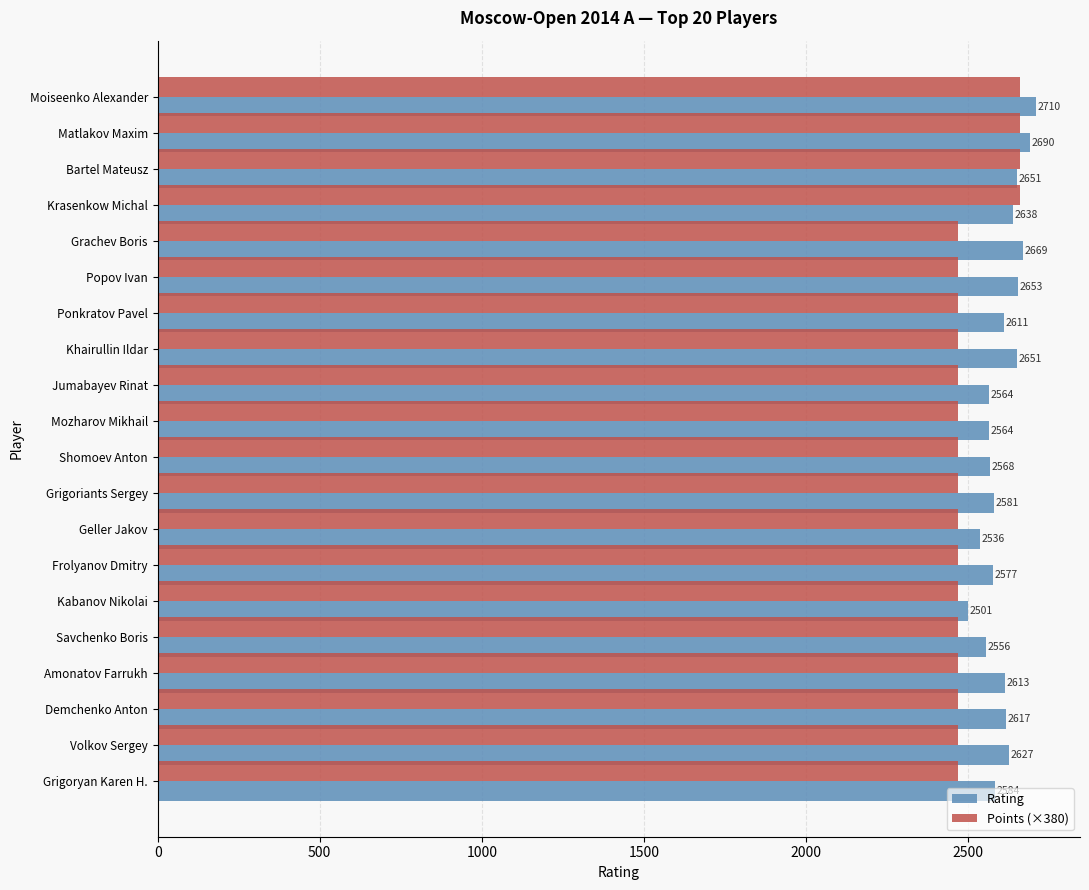

Which series has the widest spread of values?

Rating